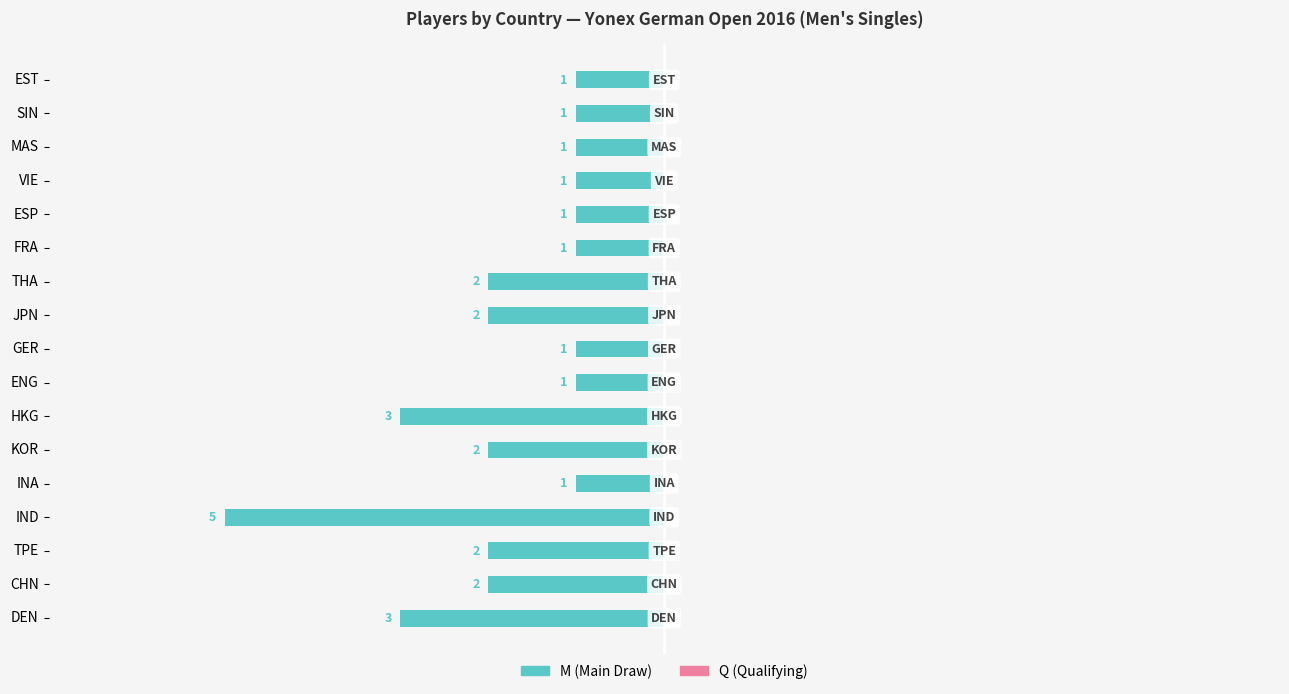

How many bars are there in total?

17